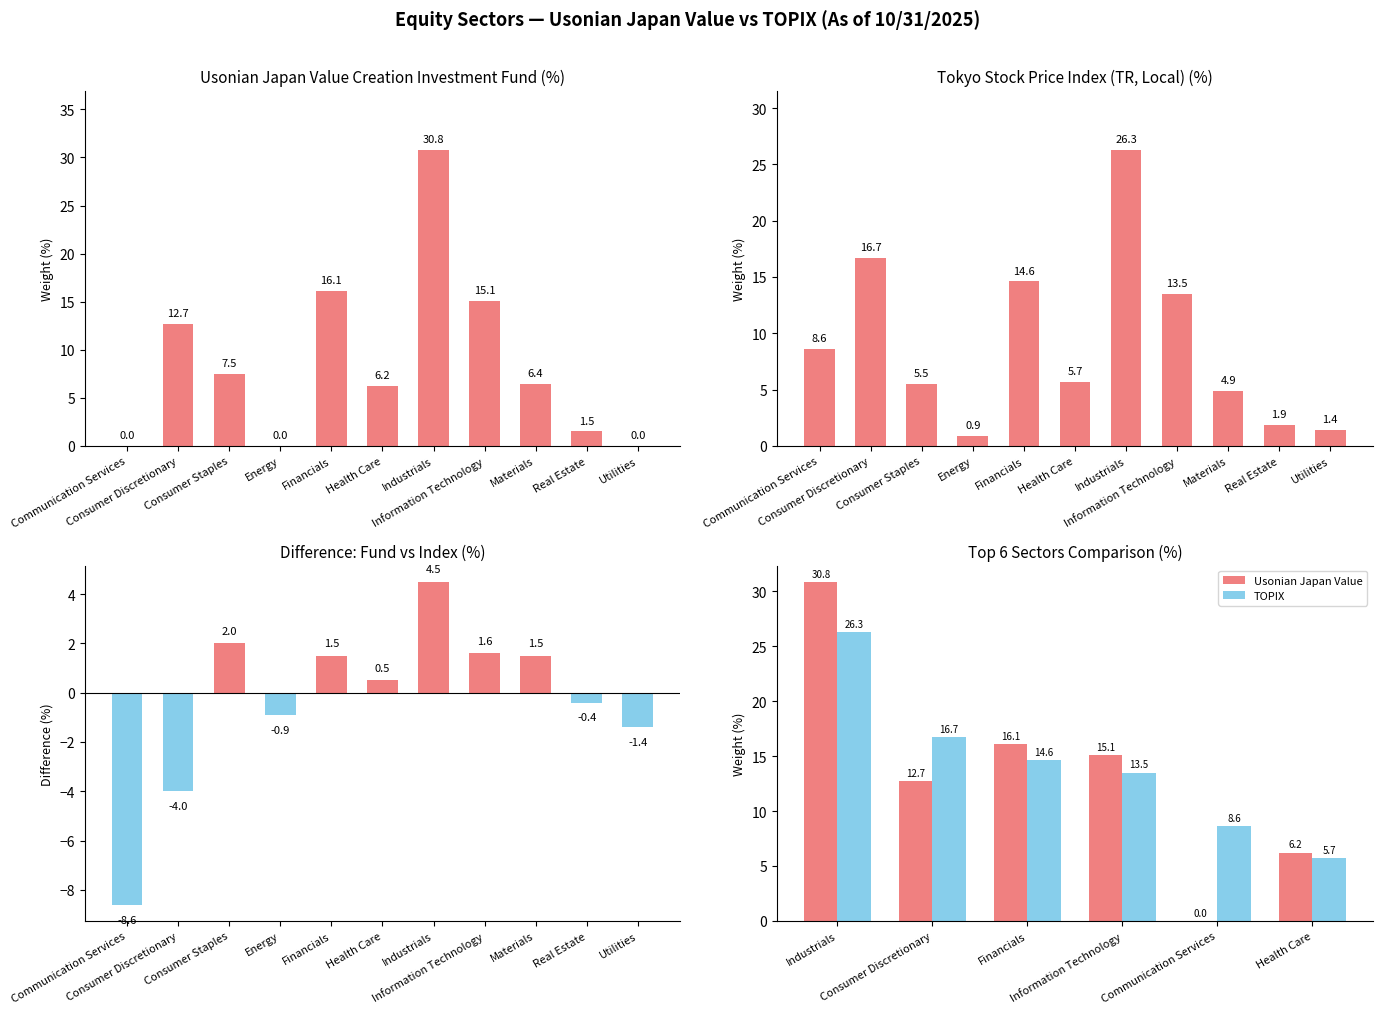

What is the label of the 2nd bar from the right?

Real Estate